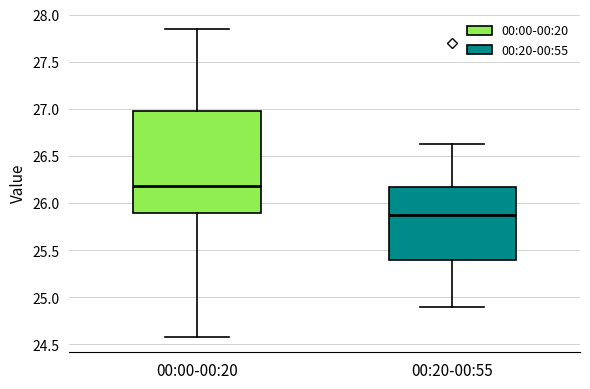

Comparing the boxes themselves (not the whiskers), which one is the tallest?

00:00-00:20